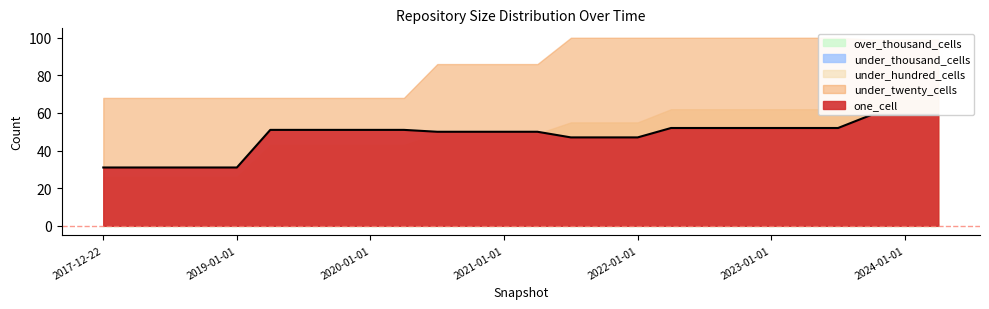

How many distinct data groups are displayed?

5